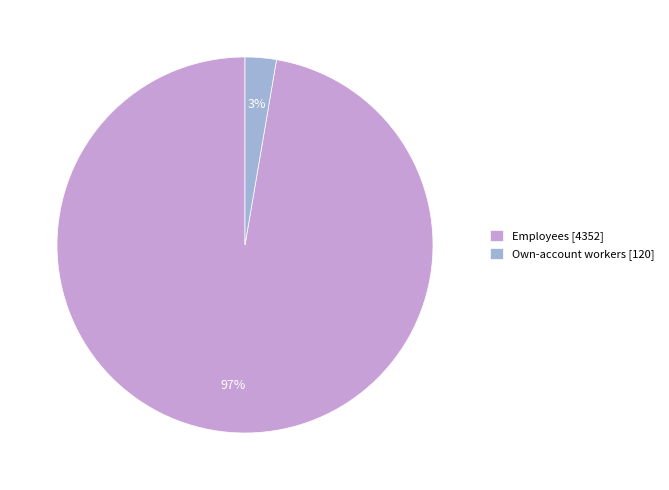

Is the sum of Own-account workers and Employees greater than half?

Yes